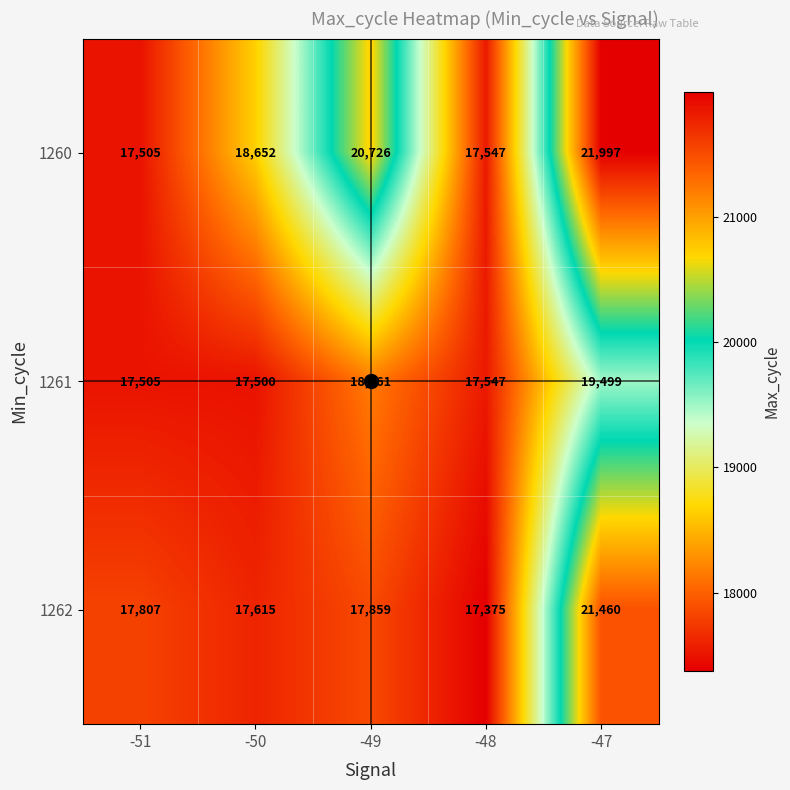

The value of 1260 at -50 is 32877. True or false?

False